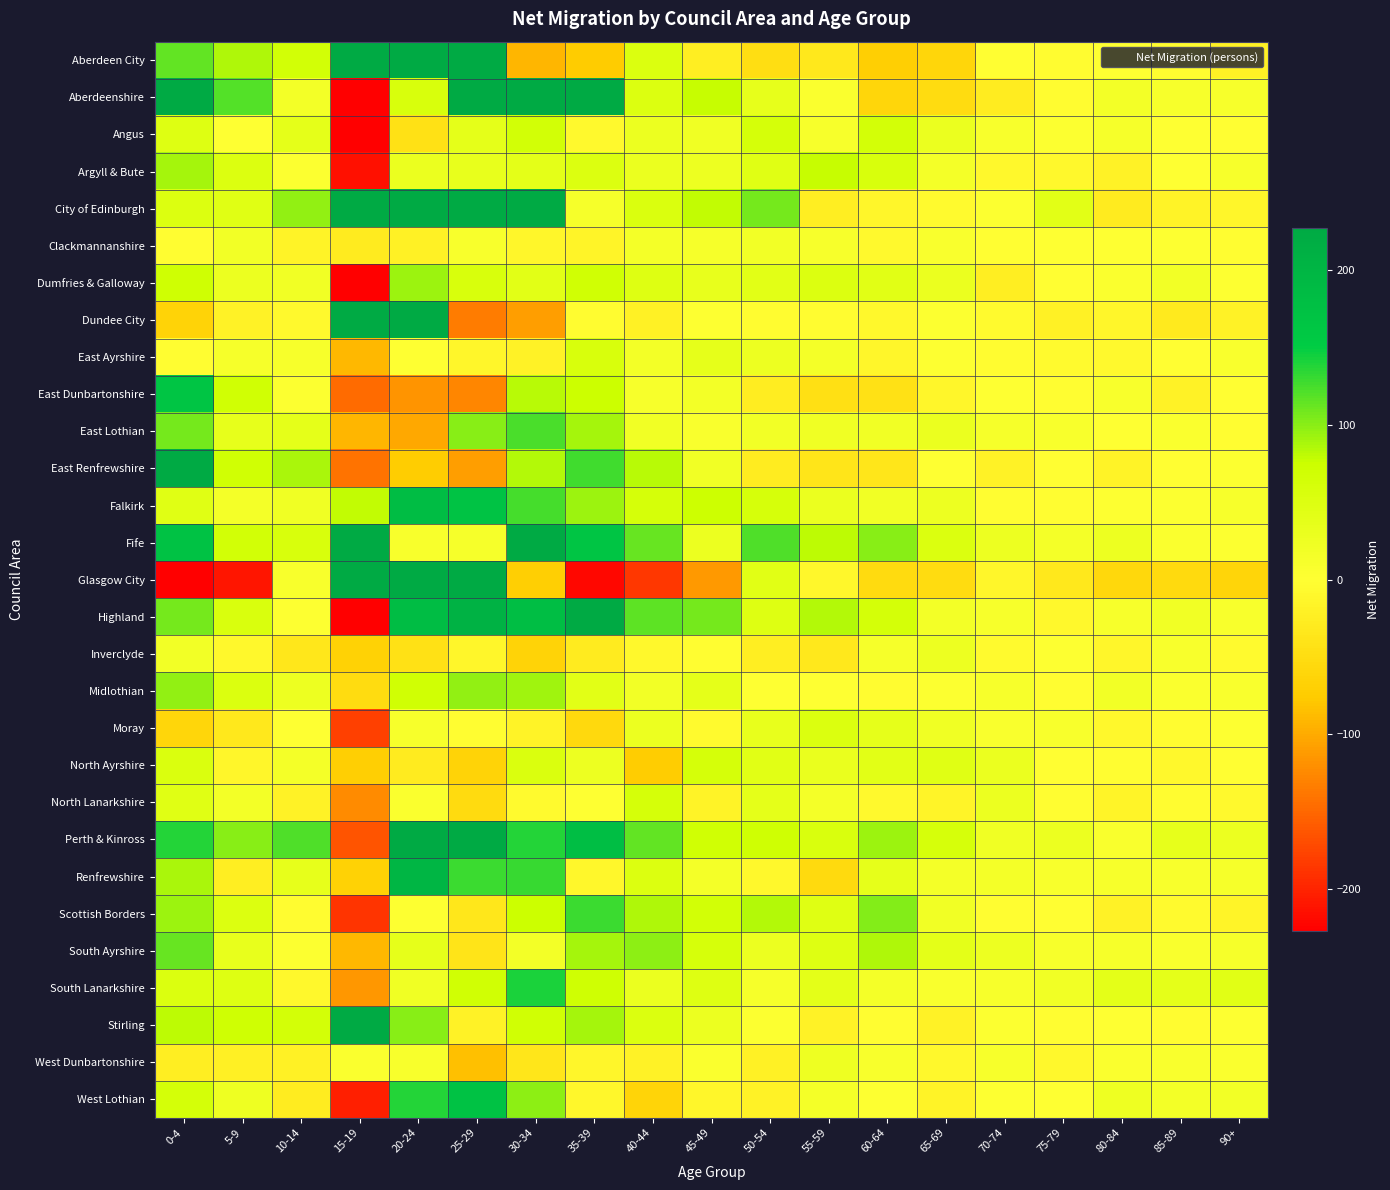

At how many categories does at least one series exceed 1310?

3